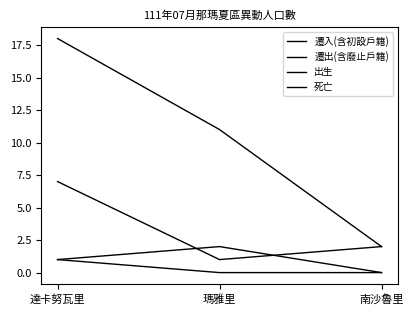

Which category has the lowest value across all series?

南沙魯里